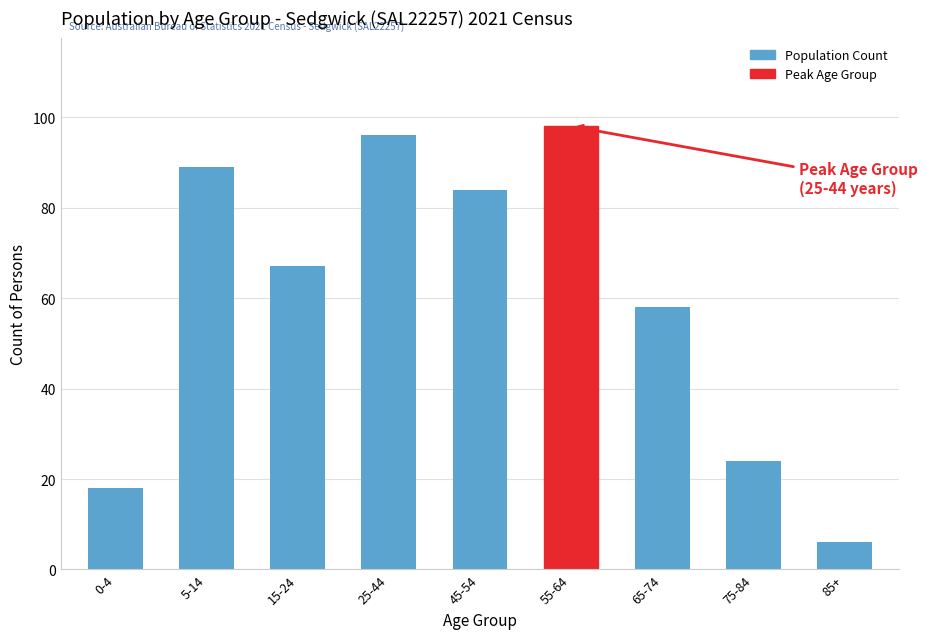

Reading left to right, extract all data points from this chart.

18	89	67	96	84	98	58	24	6